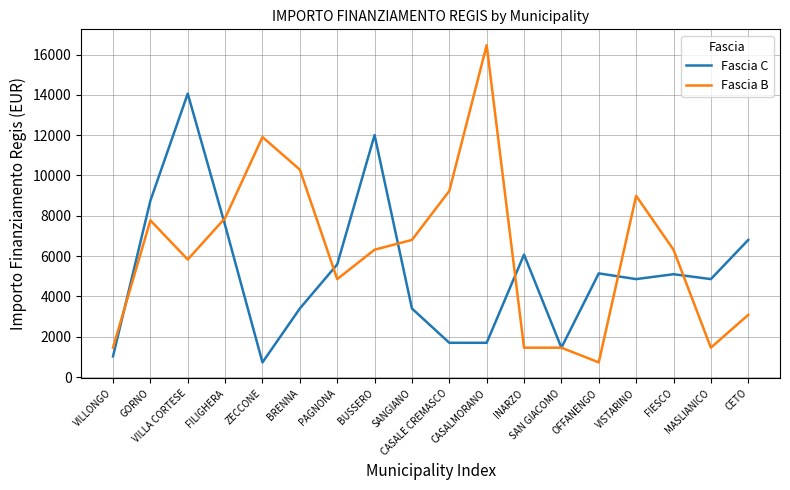

Which series has the largest range (max minus min)?

Fascia B